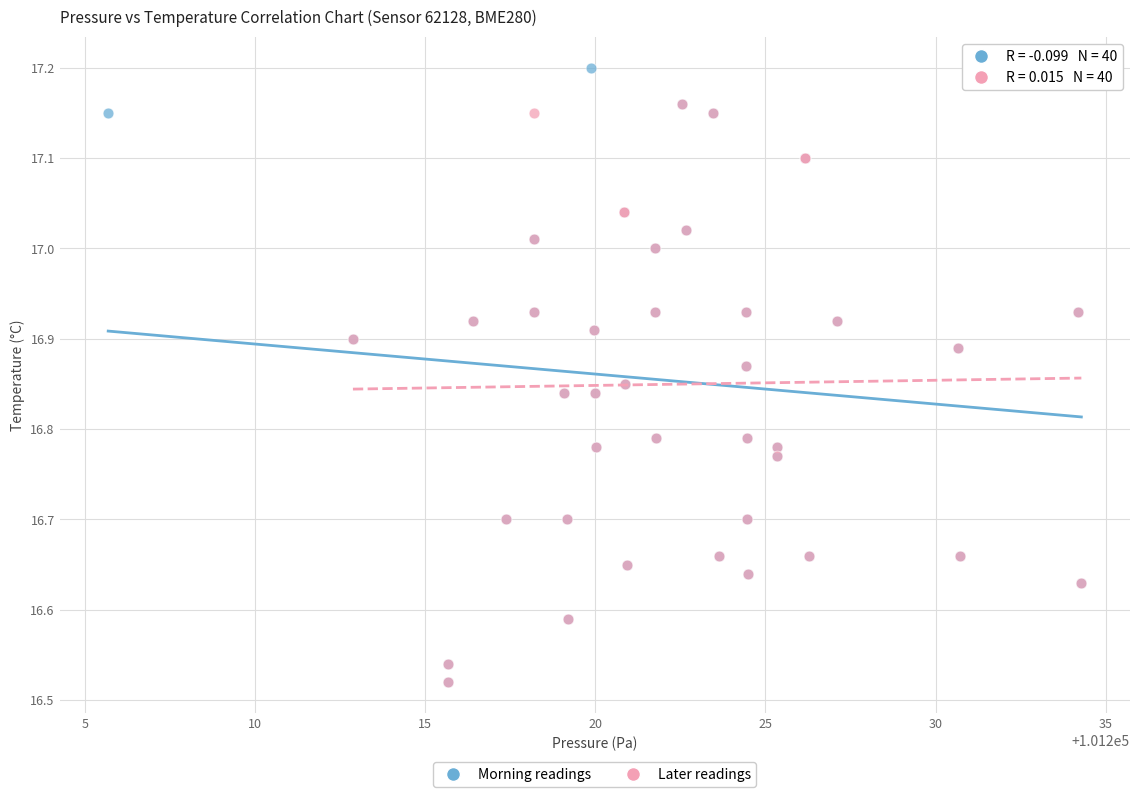

Which series reaches the maximum Y coordinate?

Morning readings